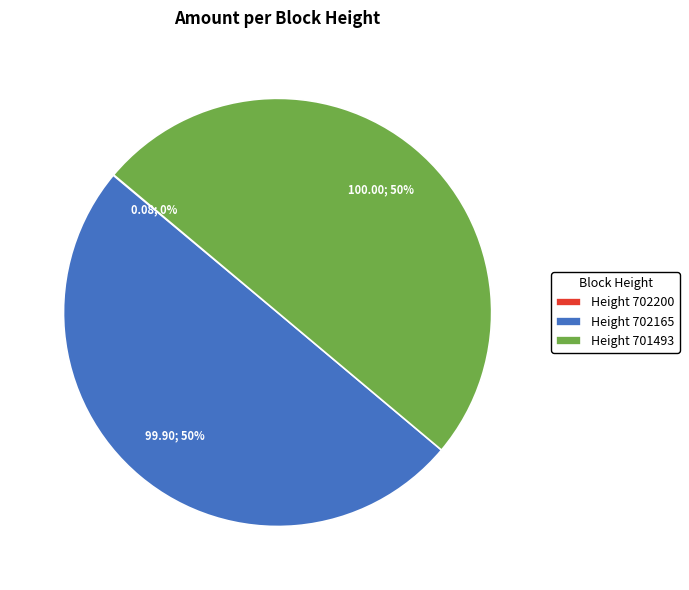

True or false: Height 701493 accounts for 50% of the total.

True